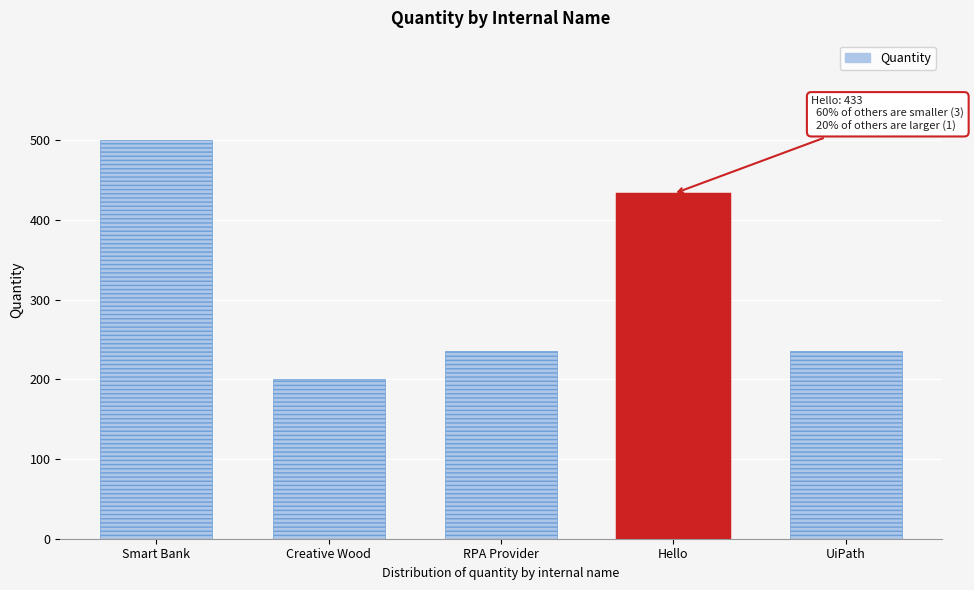

The chart shows a value of 228 at Smart Bank. True or false?

False